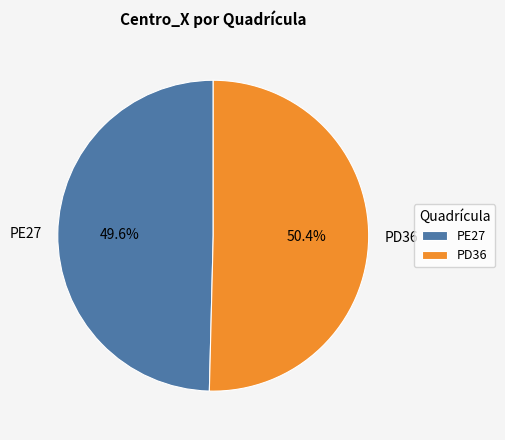

How many slices are in this pie chart?

2